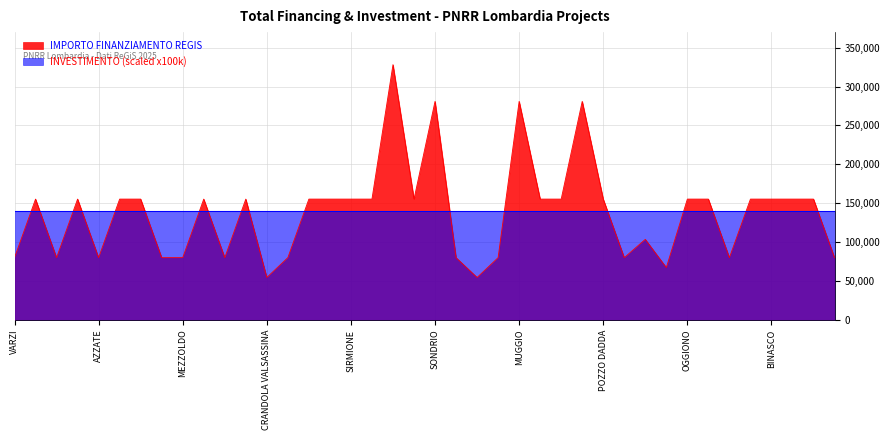

What is the average value?

137853